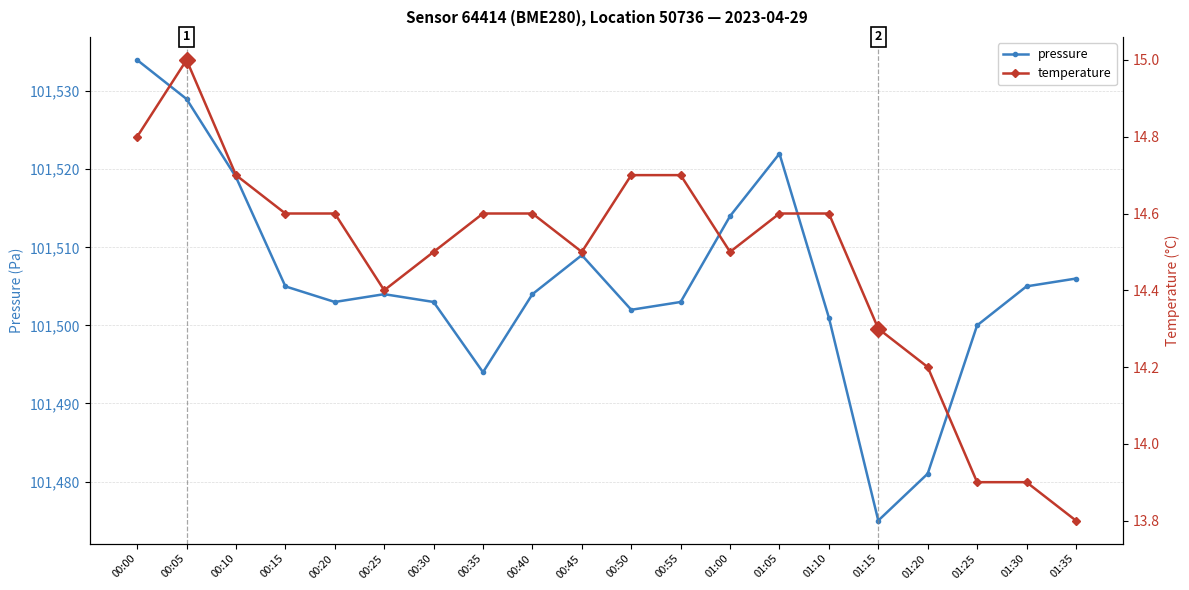

What is the difference between the maximum and second lowest values in the pressure series?

53